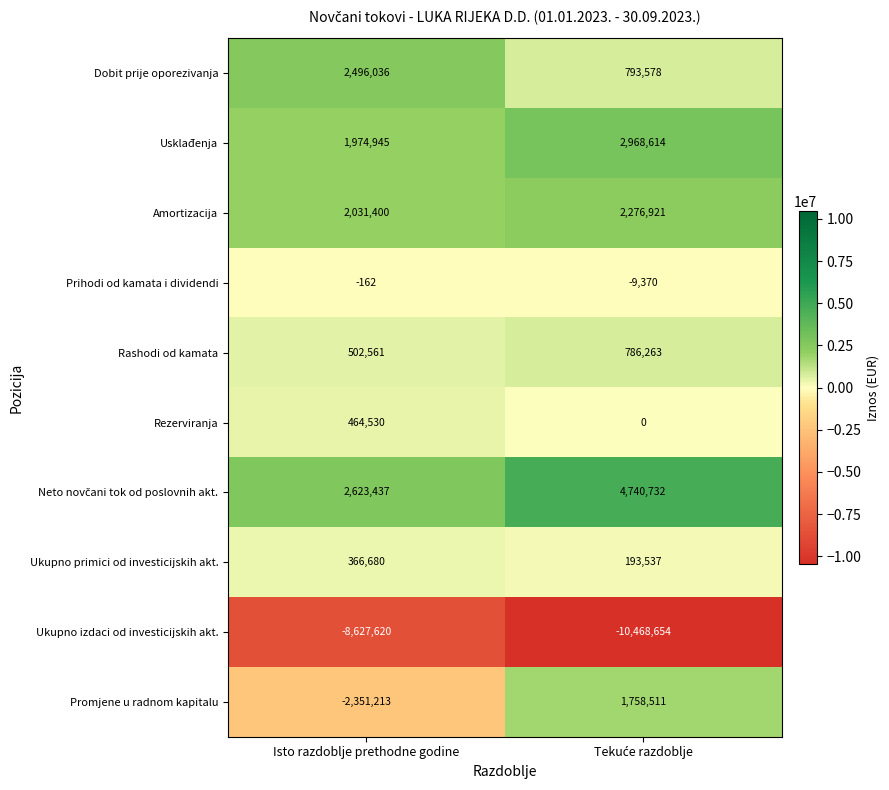

What is the difference between the maximum and minimum values in the Usklađenja series?

993669